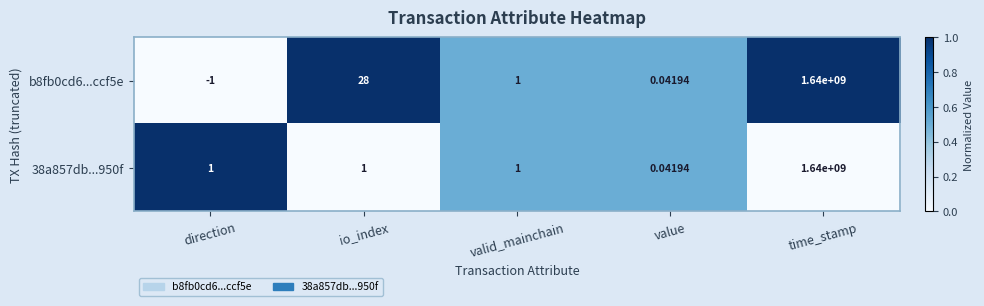

Which category has the lowest value across all series?

direction